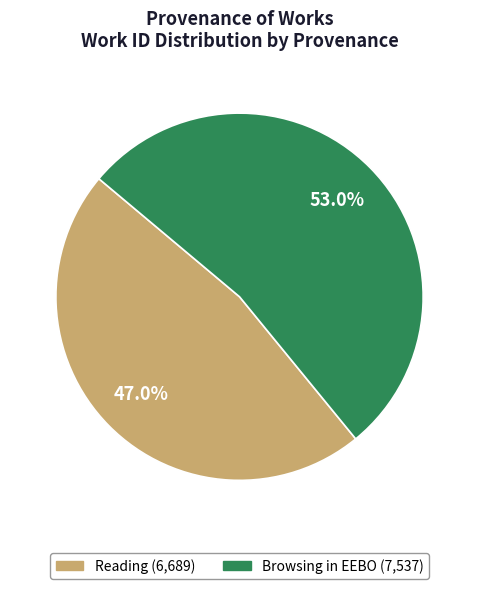

True or false: Browsing in EEBO accounts for 39% of the total.

False